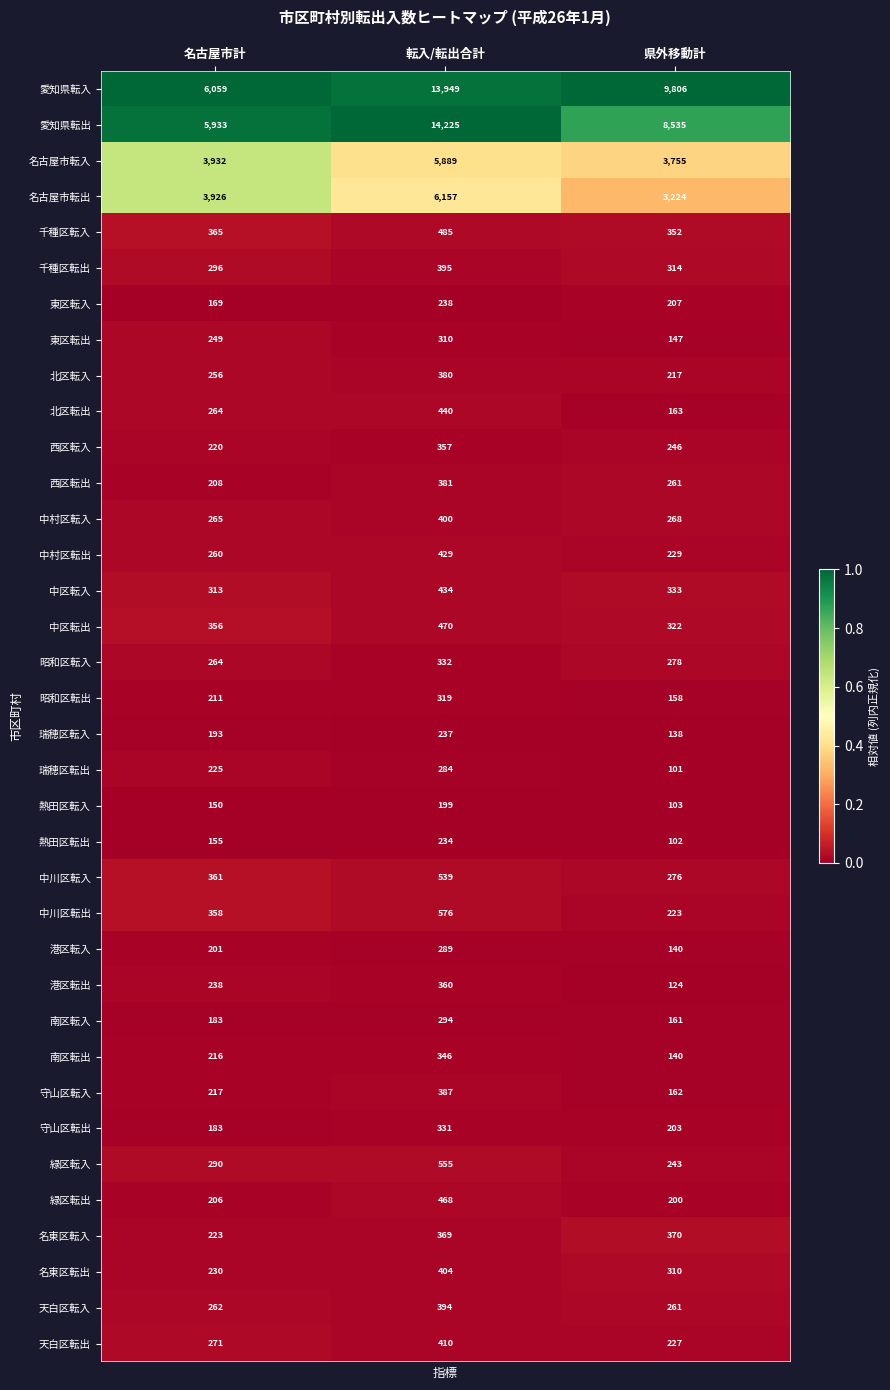

At which label is 愛知県転入 closest to 10004?

県外移動計